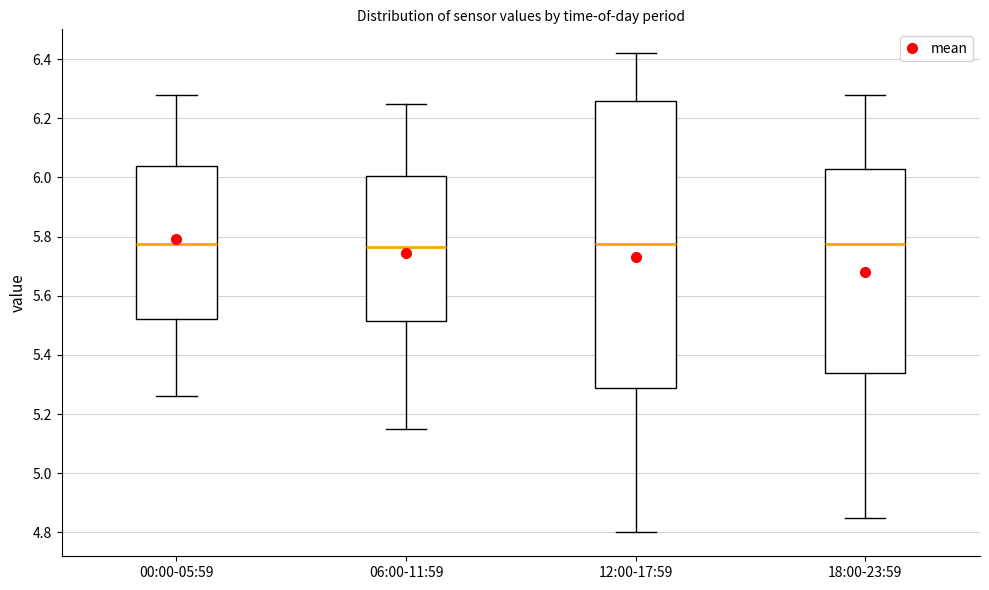

Where is the upper edge of the box for 12:00-17:59 on the y-axis? The values are not printed on the chart, so give them approximately, as read against the axis.

6.26